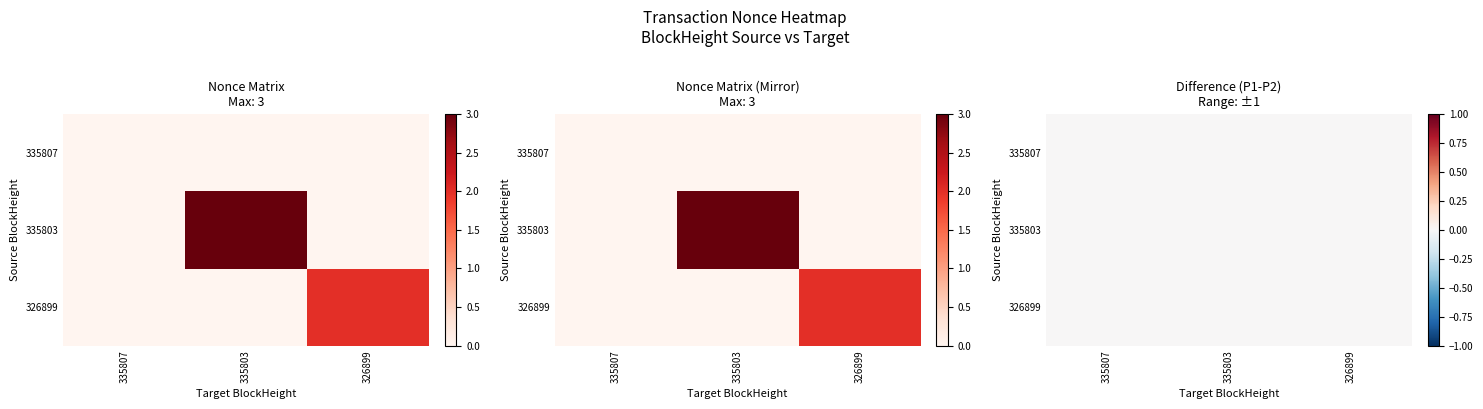

What is the approximate value of 326899 at 326899?

2